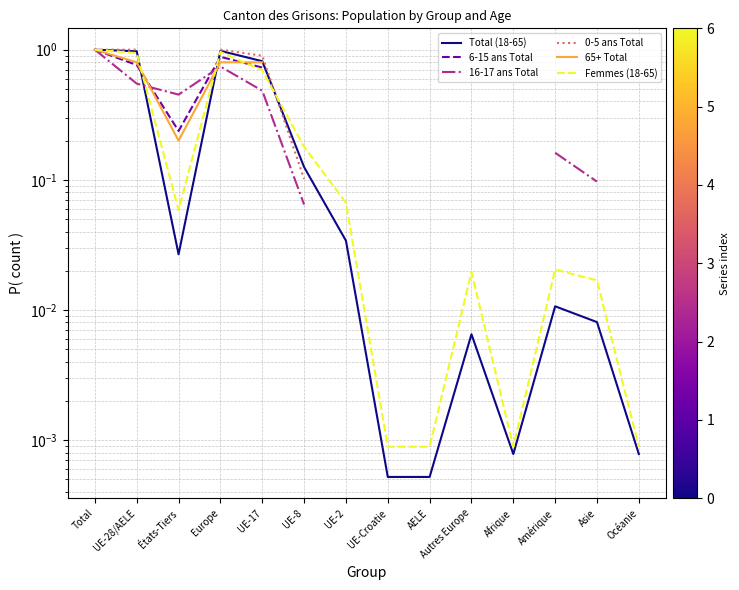

How many categories are shown in the chart?

14